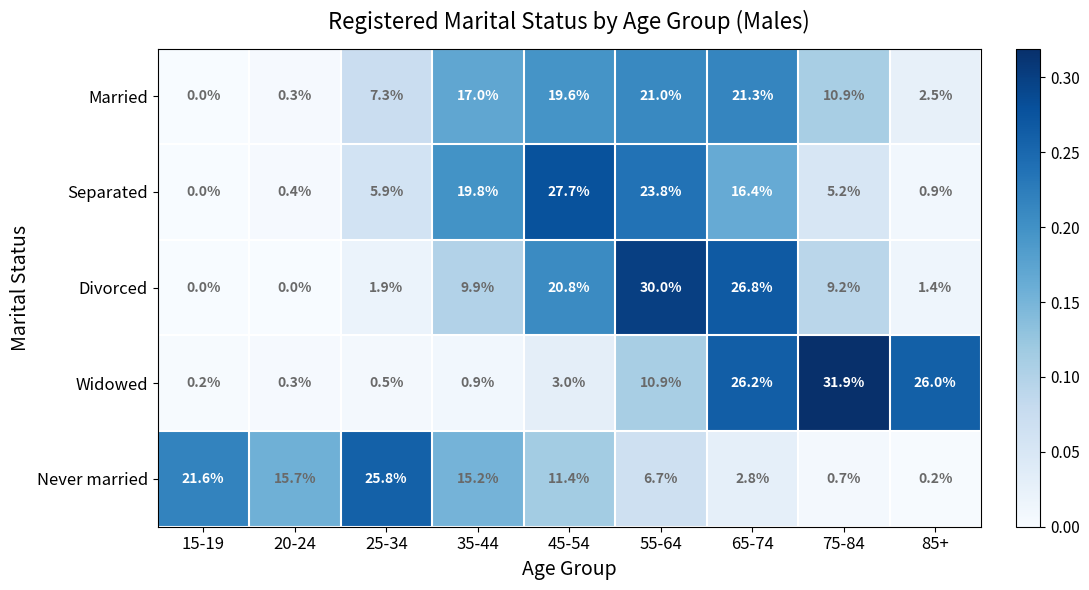

Which series changed the most between 20-24 and 25-34?

Never married